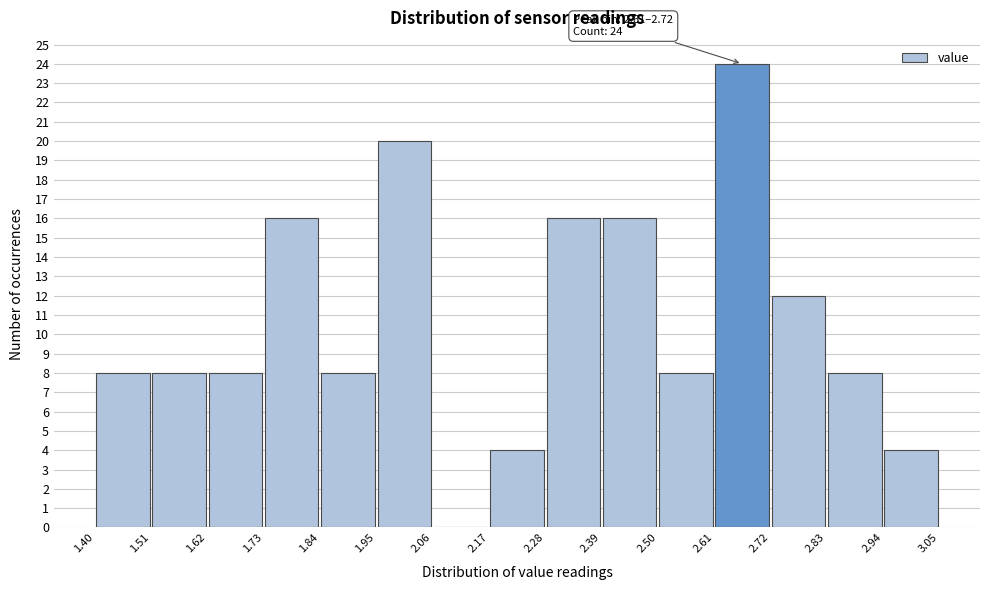

Over which range of the x-axis is the bar tallest?

2.61 to 2.72